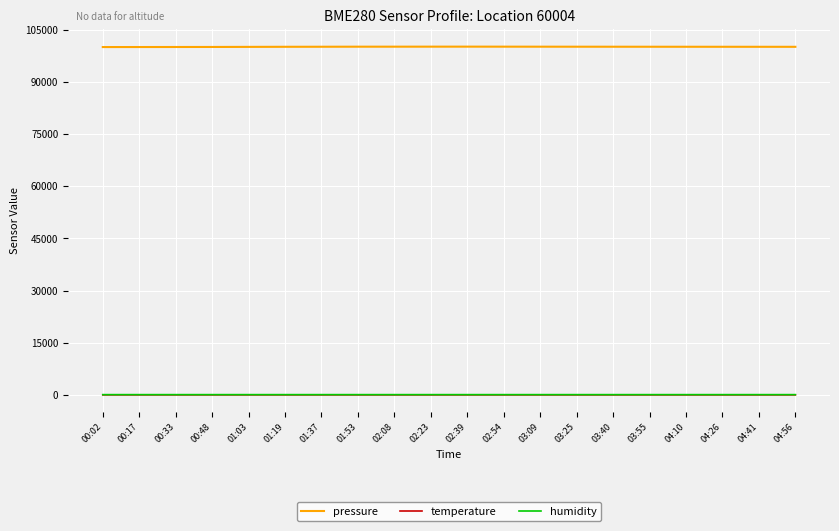

True or false: pressure and temperature intersect in this chart.

False